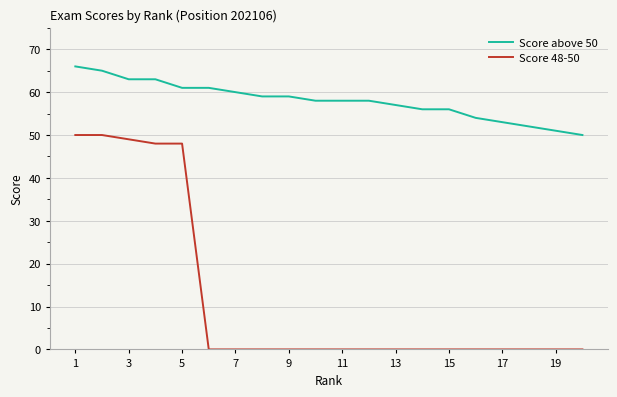

True or false: Score 48-50 and Score above 50 intersect in this chart.

False